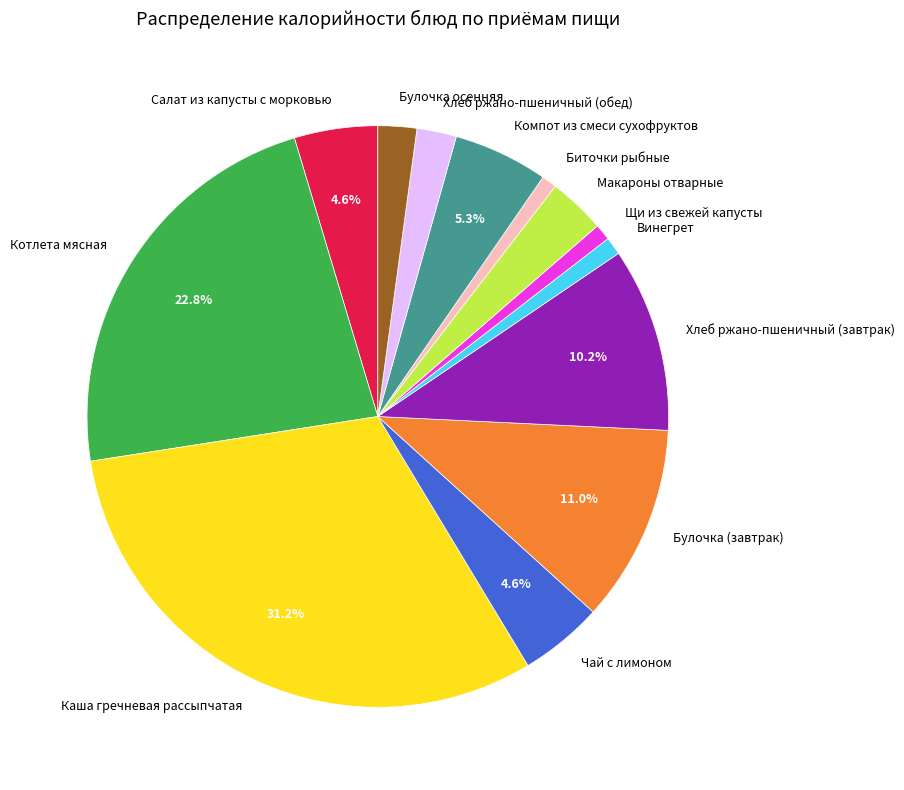

How many slices are in this pie chart?

13